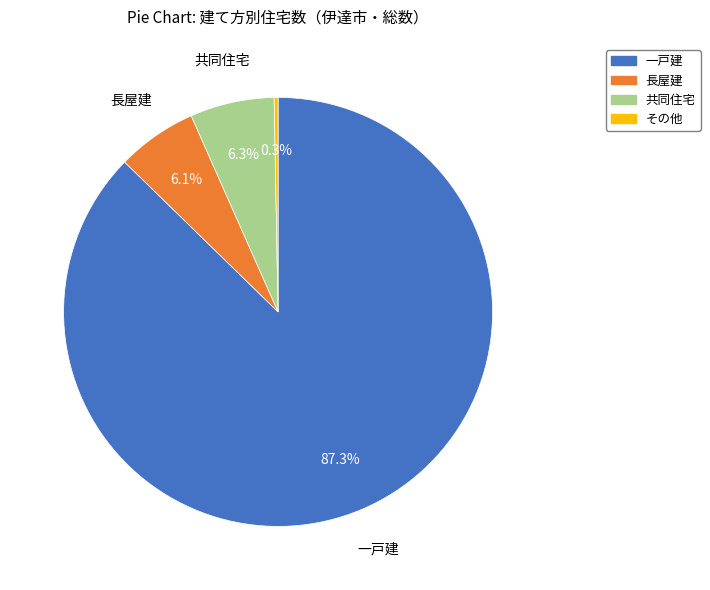

To the nearest percent, what percentage of the pie is 長屋建?

6%